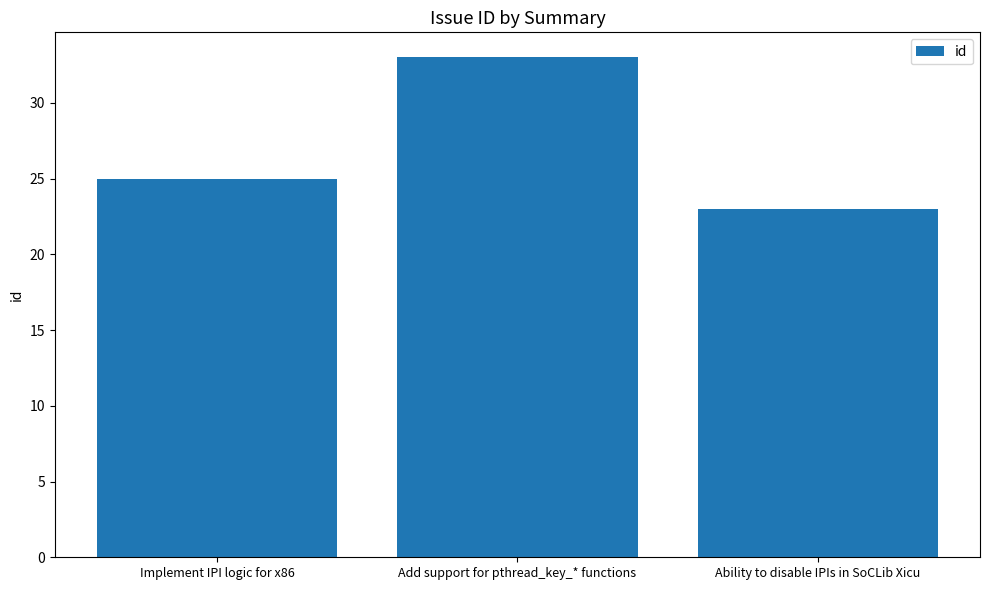

Reading left to right, list all the values displayed in this chart.

Implement IPI logic for x86=25	Add support for pthread_key_* functions=33	Ability to disable IPIs in SoCLib Xicu=23